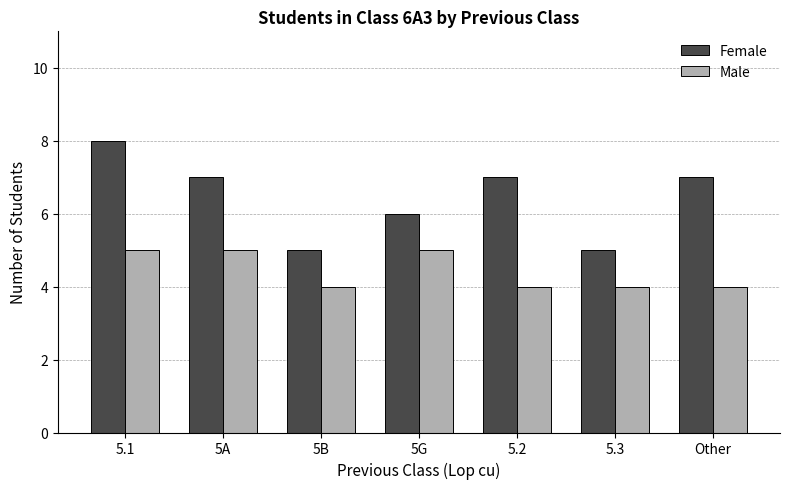

The value of Male at 5.2 is 4. True or false?

True